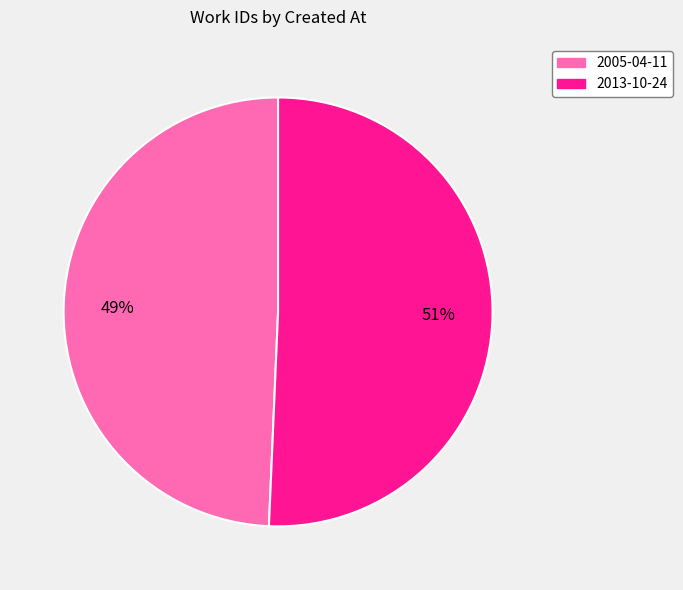

What is the largest slice in the pie chart?

2013-10-24